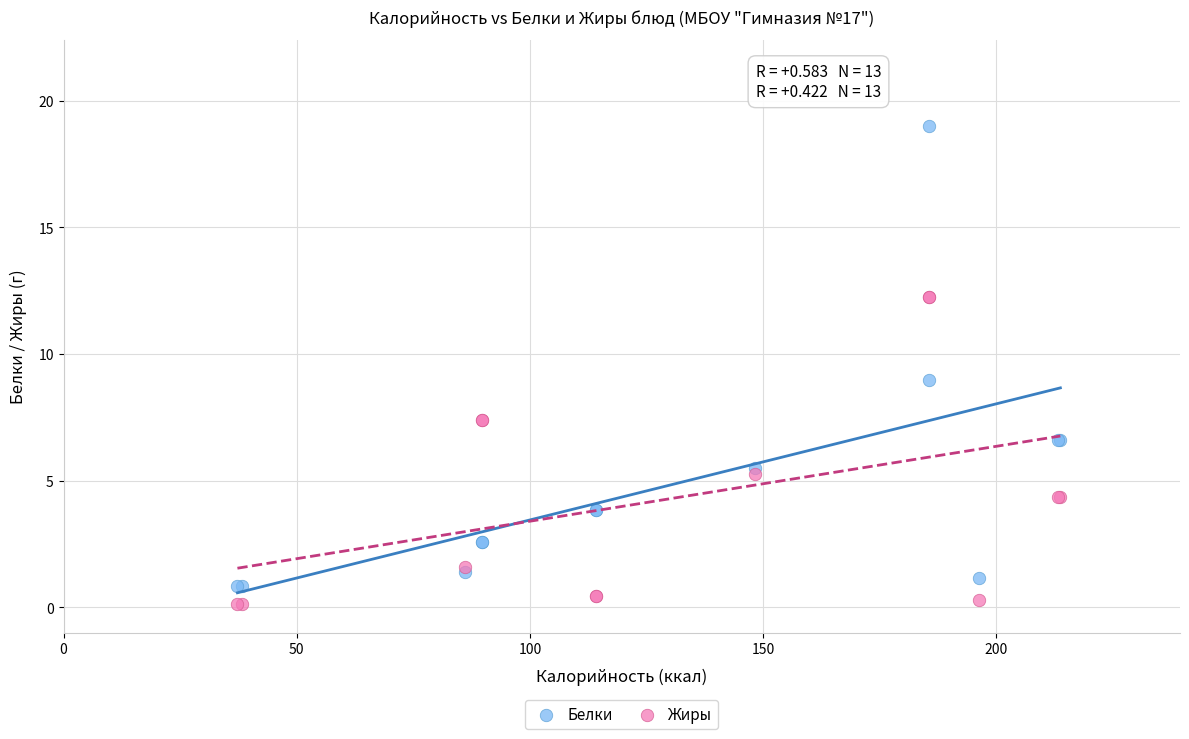

What are all the series names shown in the legend?

Белки, Жиры